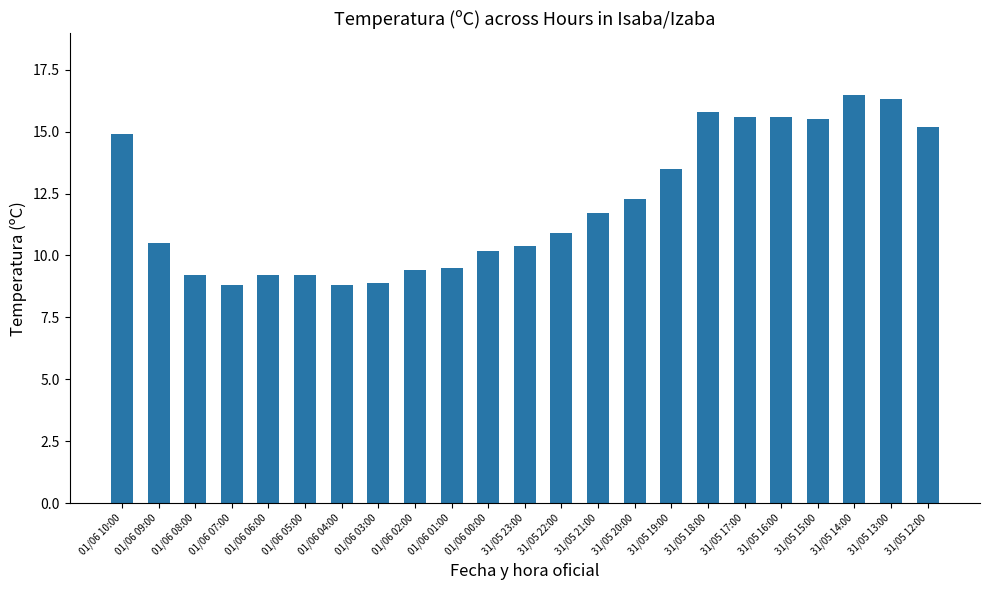

Reading left to right, transcribe all the data shown in this chart.

01/06 10:00=14.9	01/06 09:00=10.5	01/06 08:00=9.2	01/06 07:00=8.8	01/06 06:00=9.2	01/06 05:00=9.2	01/06 04:00=8.8	01/06 03:00=8.9	01/06 02:00=9.4	01/06 01:00=9.5	01/06 00:00=10.2	31/05 23:00=10.4	31/05 22:00=10.9	31/05 21:00=11.7	31/05 20:00=12.3	31/05 19:00=13.5	31/05 18:00=15.8	31/05 17:00=15.6	31/05 16:00=15.6	31/05 15:00=15.5	31/05 14:00=16.5	31/05 13:00=16.3	31/05 12:00=15.2